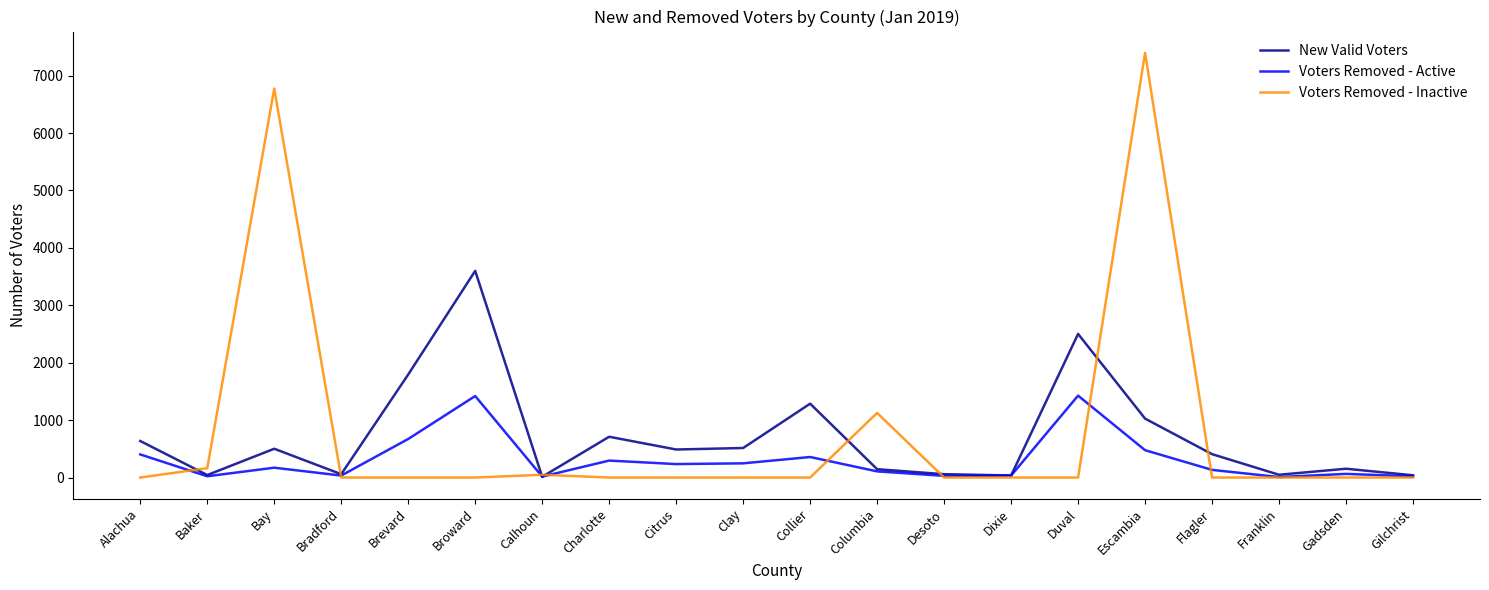

What is the highest value of the New Valid Voters series?

3599